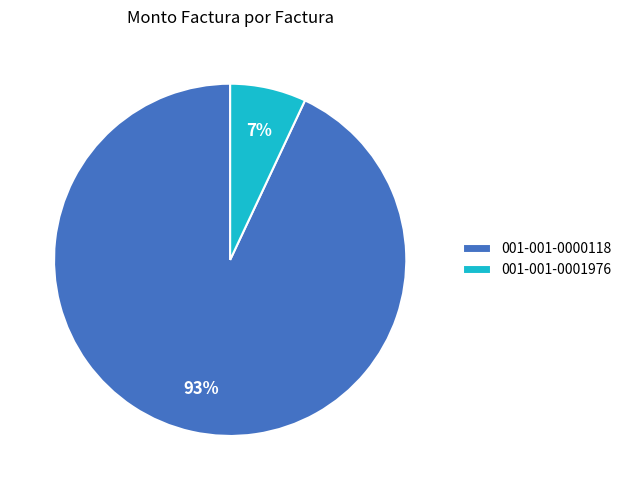

What percentage is the 001-001-0001976 slice, to the nearest percent?

7%